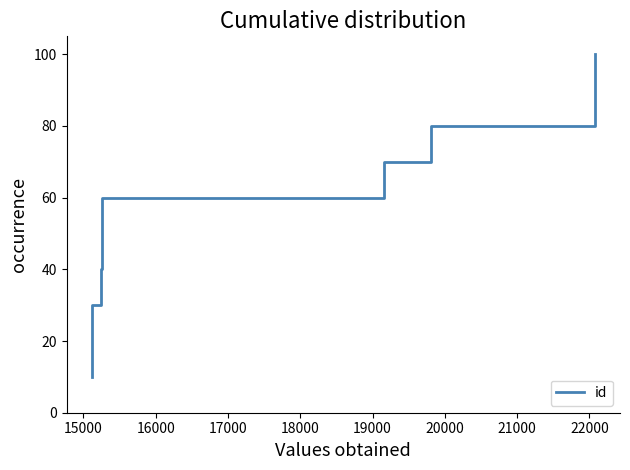

Reading left to right, list all the values displayed in this chart.

10	20	30	40	50	60	70	80	90	100